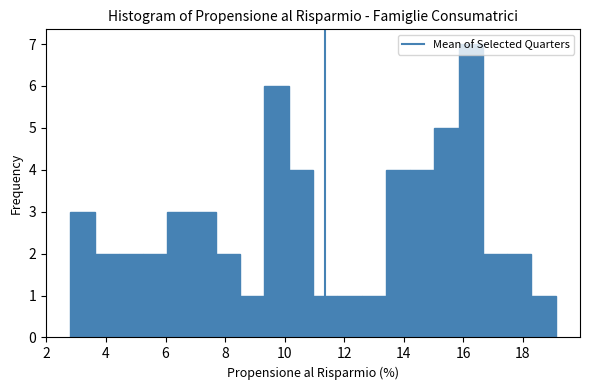

Over which range of the x-axis is the bar tallest?

15.8 to 16.6